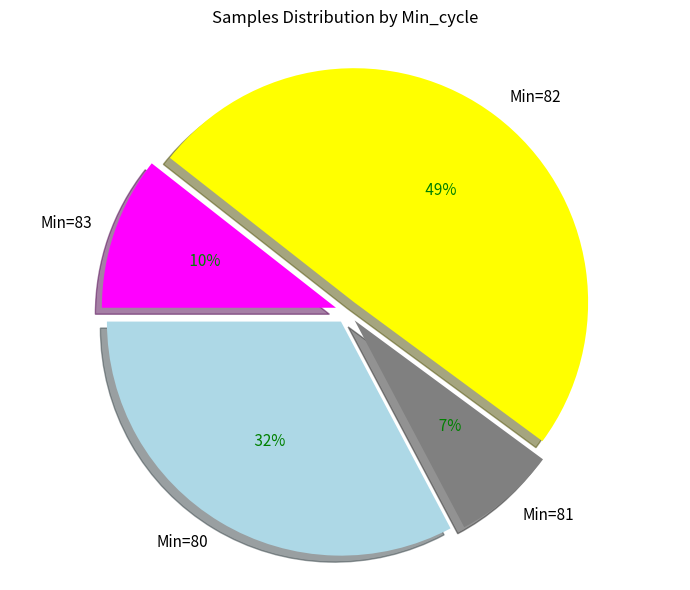

Approximately how many times larger is the value at 80 compared to 80?

1.0